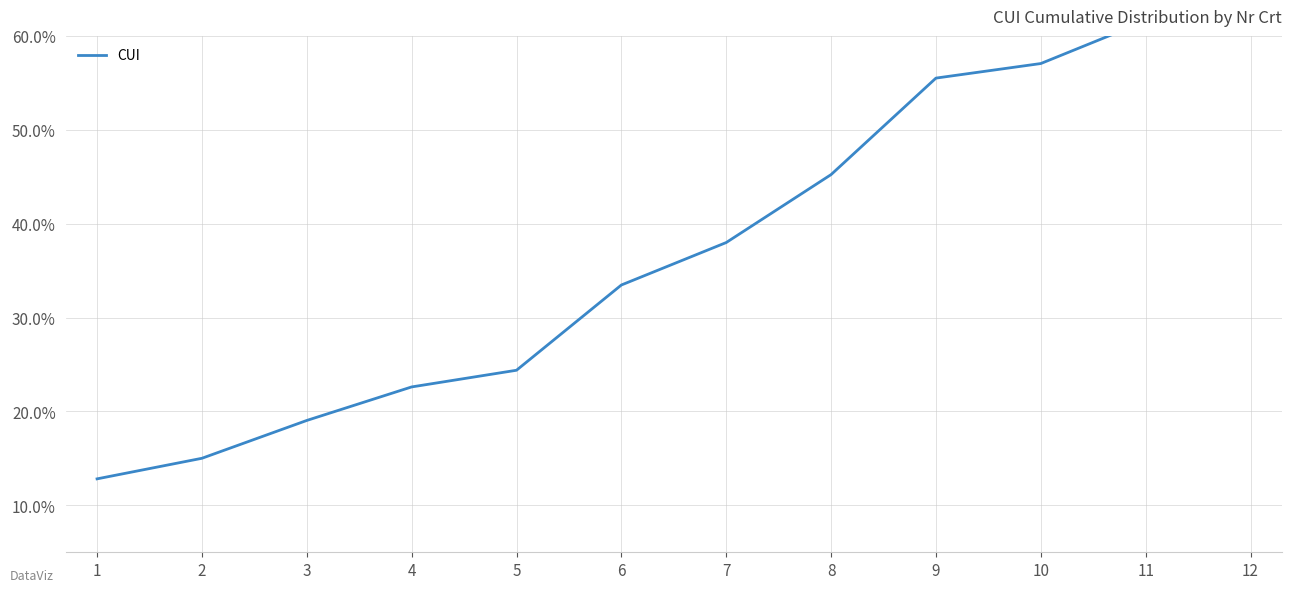

What is the difference between the maximum and minimum values?

49.2